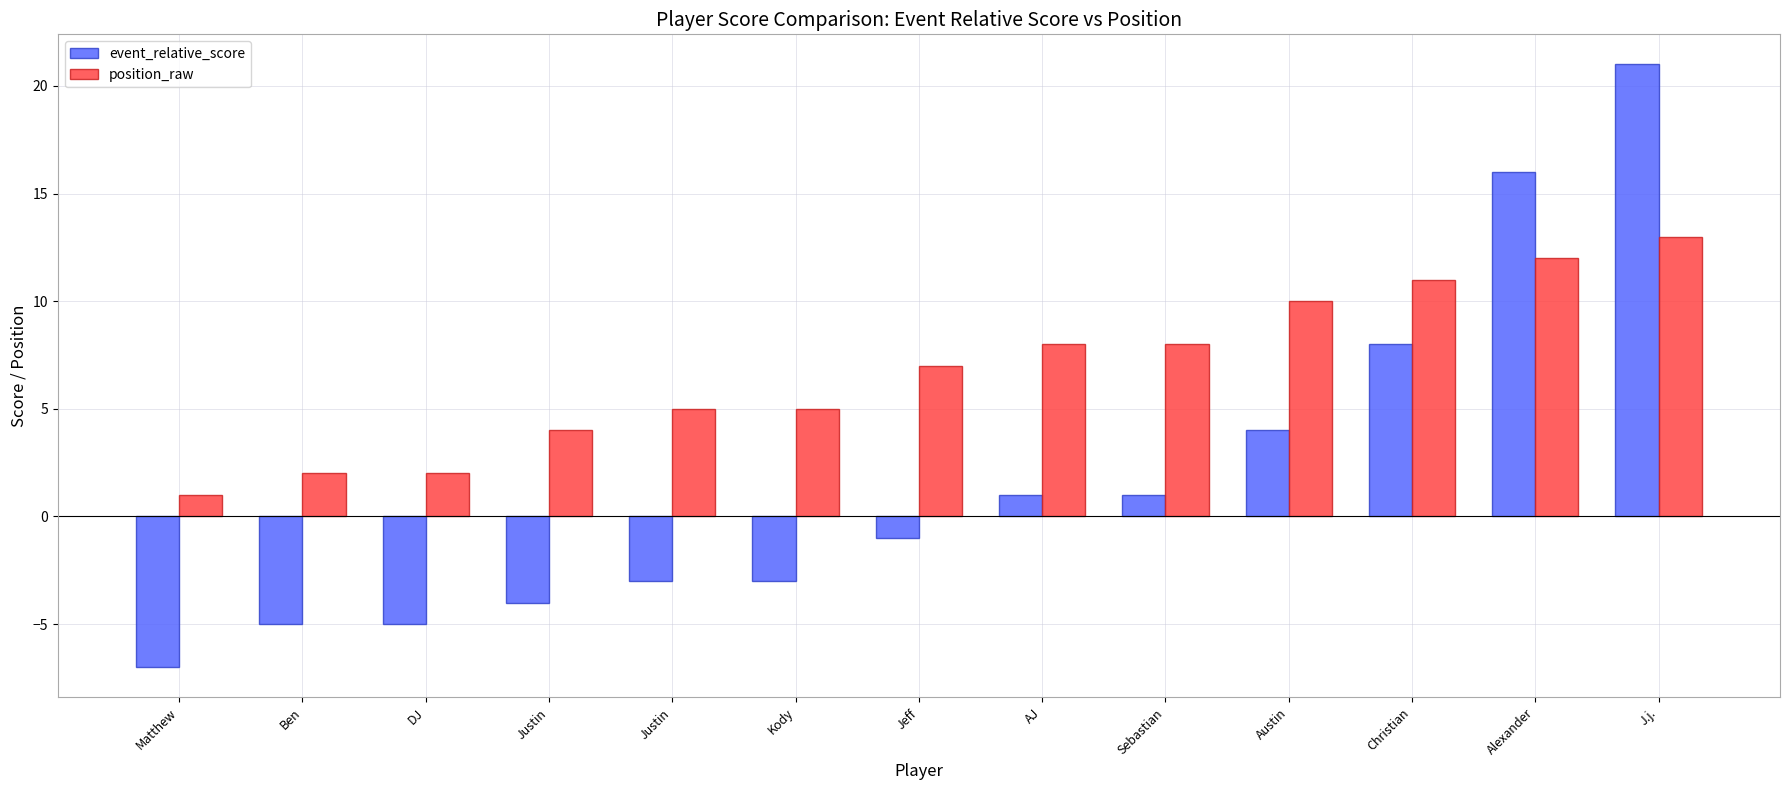

Reading left to right, what are all the values shown in this chart?

event_relative_score: -7	-5	-5	-4	-3	-3	-1	1	1	4	8	16	21
position_raw: 1	2	2	4	5	5	7	8	8	10	11	12	13